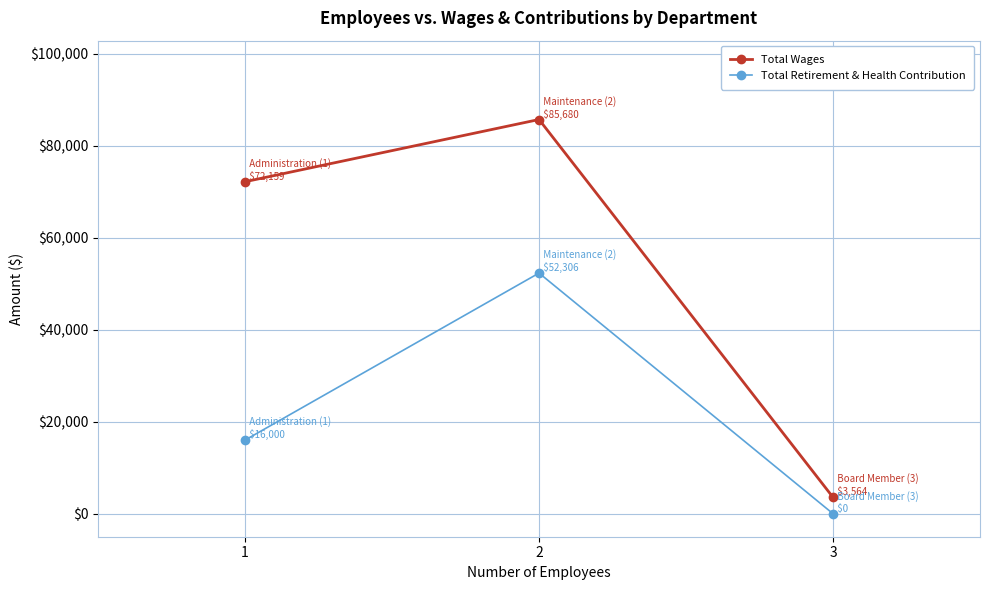

Which label corresponds to the smallest value in the chart?

3